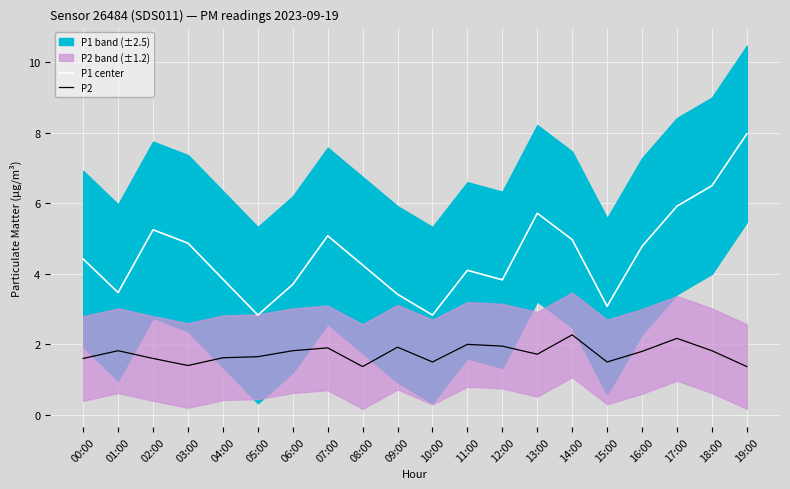

What is the label of the 12th point from the right?

08:00